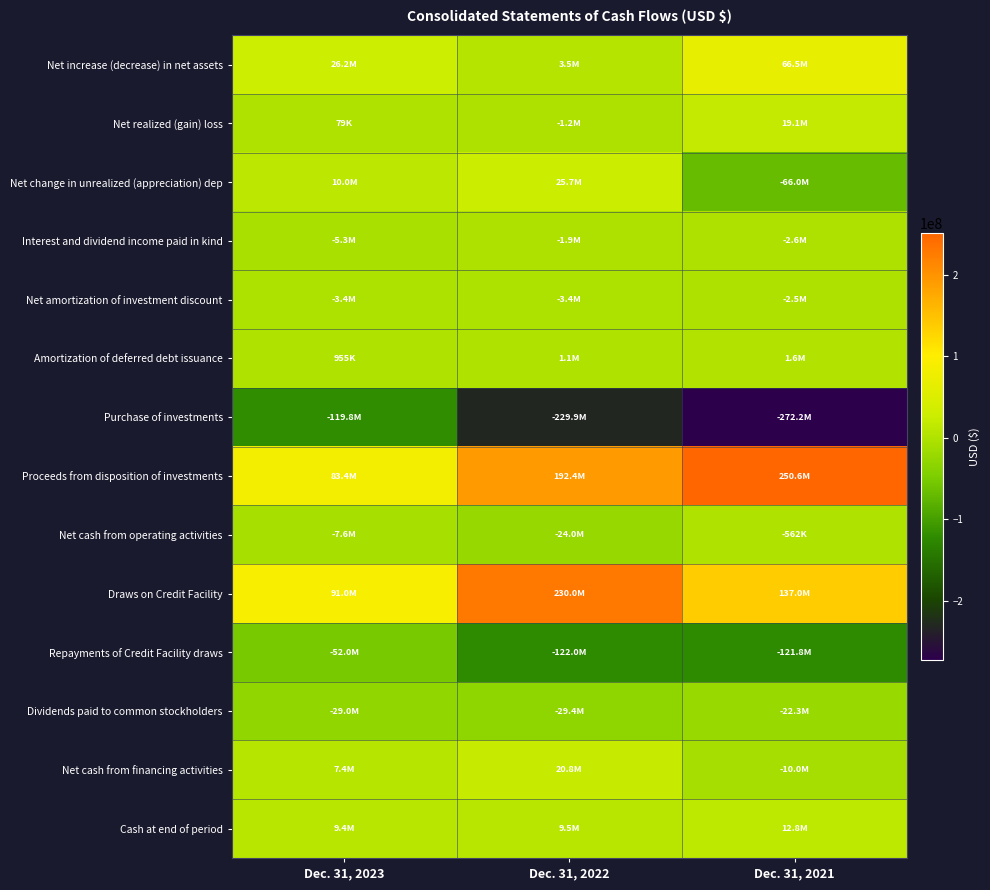

What is the total value across all series at Dec. 31, 2021?

-10453243